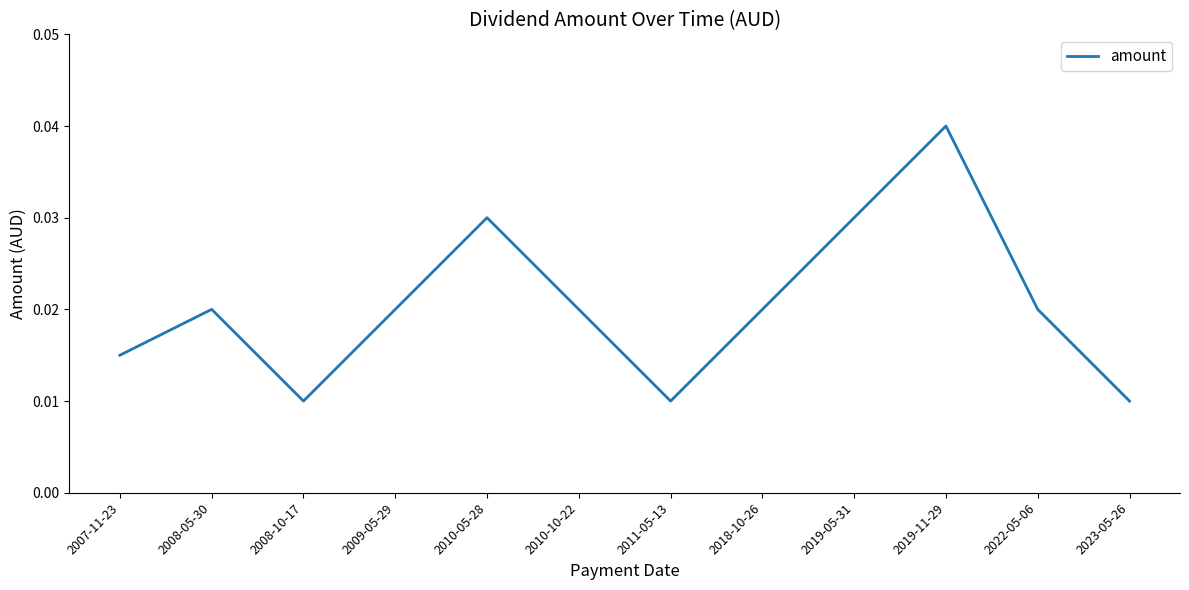

At which category does the chart reach its peak across all series?

2019-11-29